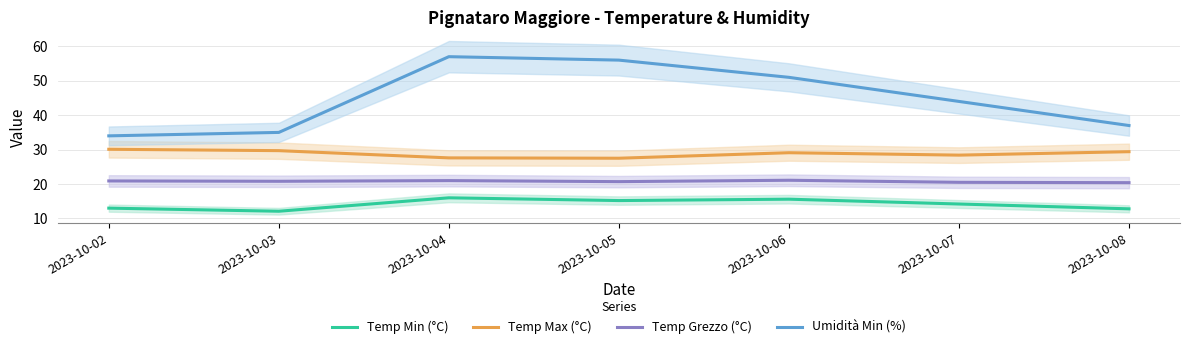

What is the difference between the highest and lowest values at 2023-10-03?

22.9